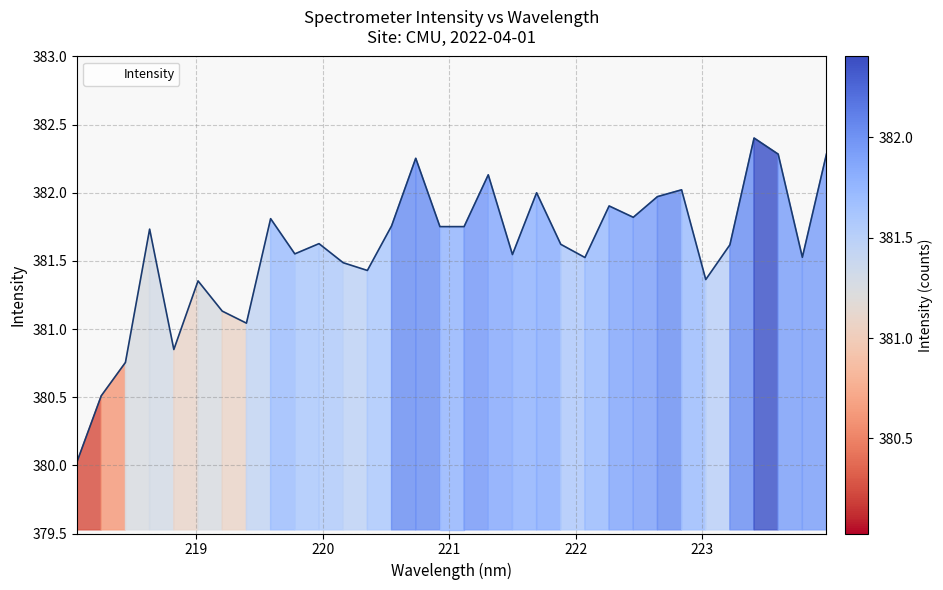

What is the label of the 5th point from the right?

223.2172